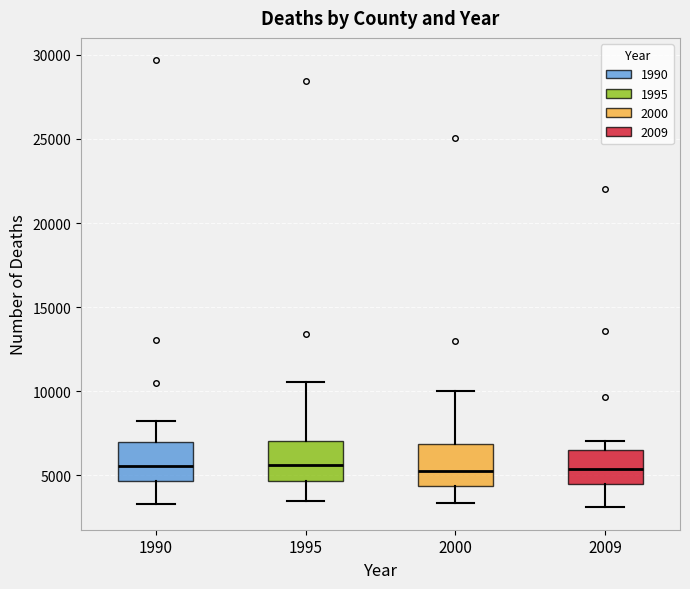

Reading left to right, read every box against the y-axis: the position of its median line, the range the box covers, and the ends of its whiskers. The values are not printed on the chart, so give them approximately, as read against the axis.

1990: median 5500, box 4500 to 7000, whiskers 3500 to 8000
1995: median 5500, box 4500 to 7000, whiskers 3500 to 10500
2000: median 5500, box 4500 to 7000, whiskers 3500 to 10000
2009: median 5500, box 4500 to 6500, whiskers 3000 to 7000